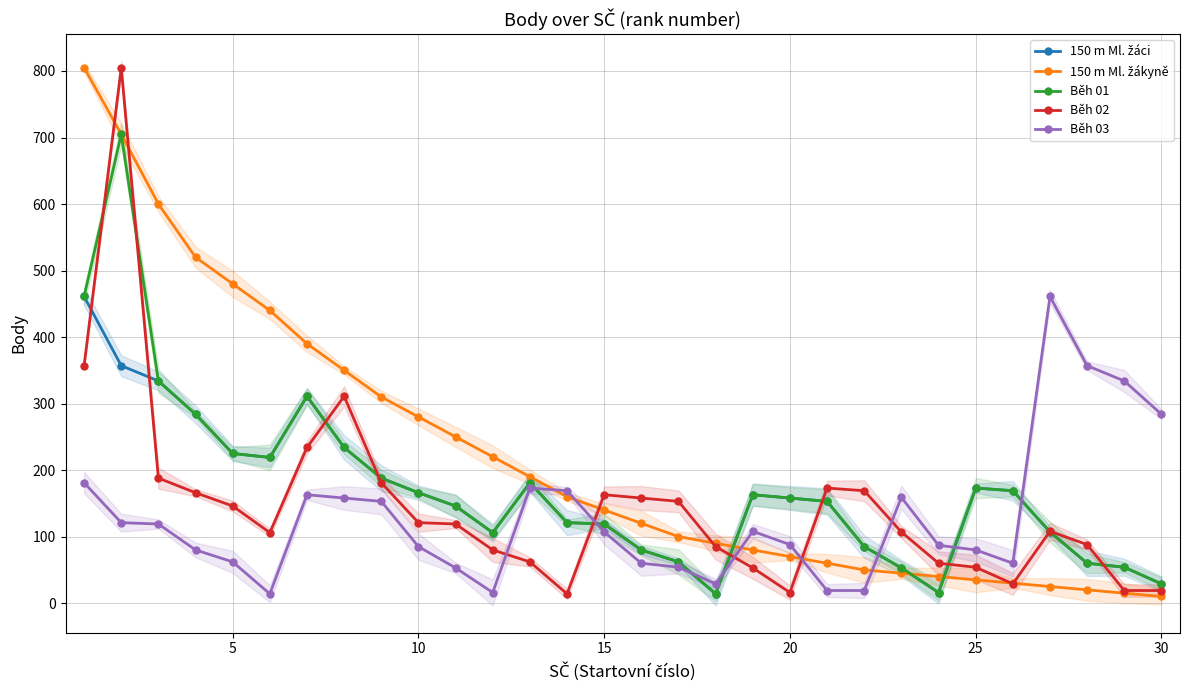

How many values in the Běh 01 series are below 158?

15